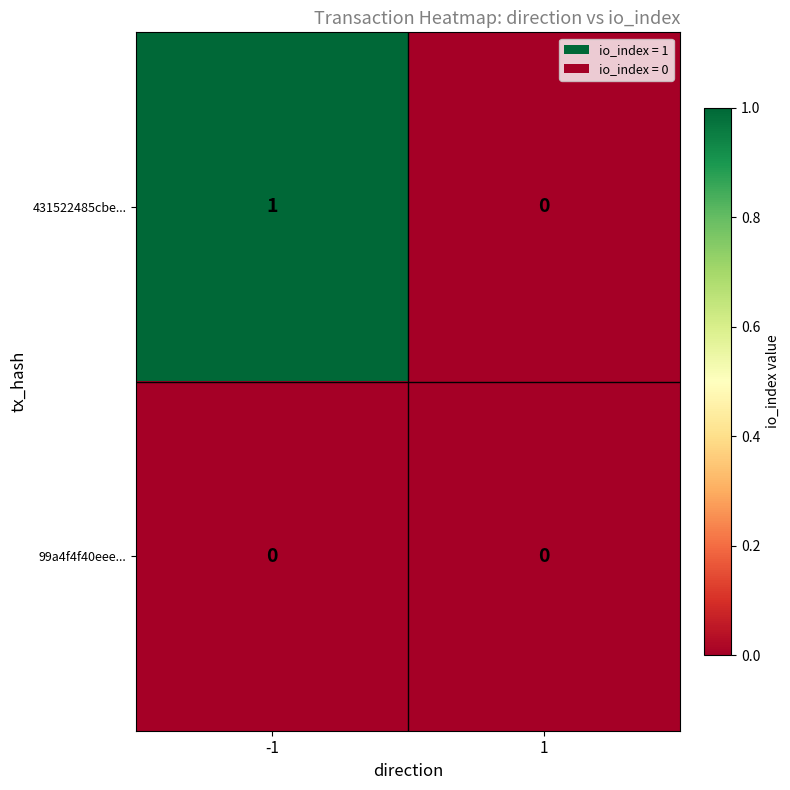

Reading left to right, extract all data points from this chart.

431522485cbe...: 1	0
99a4f4f40eee...: 0	0